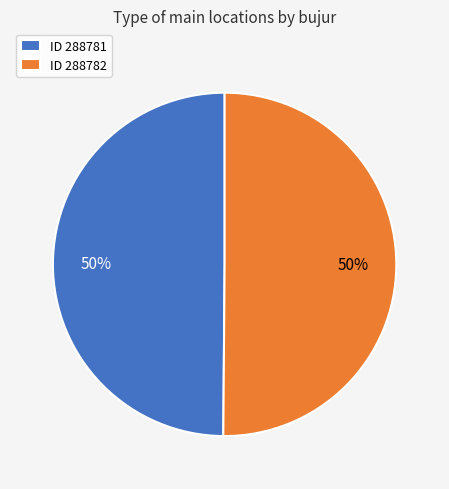

What percentage is the ID 288782 slice, to the nearest percent?

50%